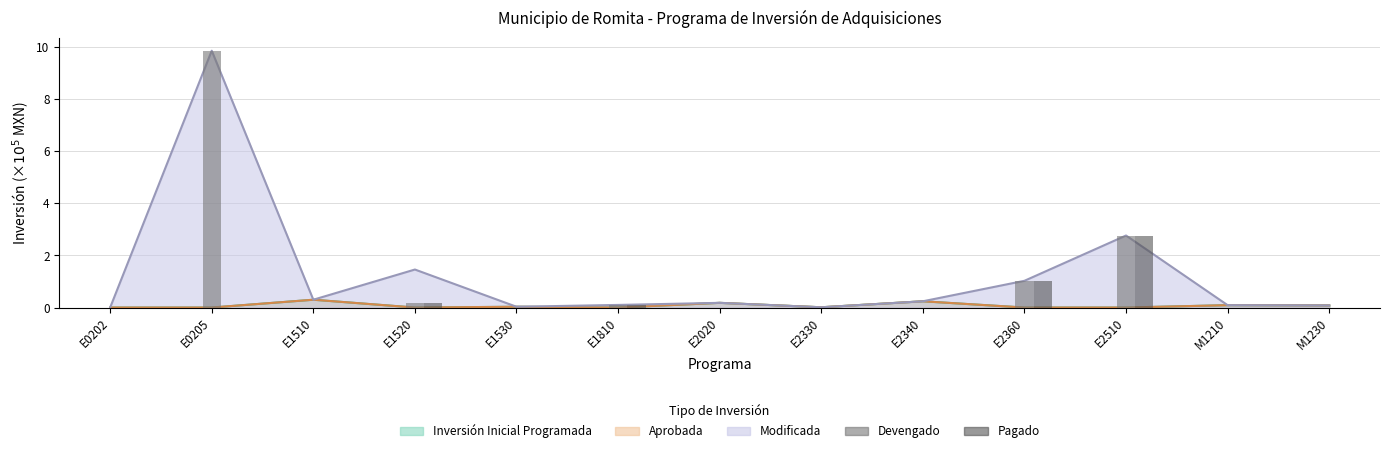

True or false: PAGADO has a value of -1.3 at E2340.

False